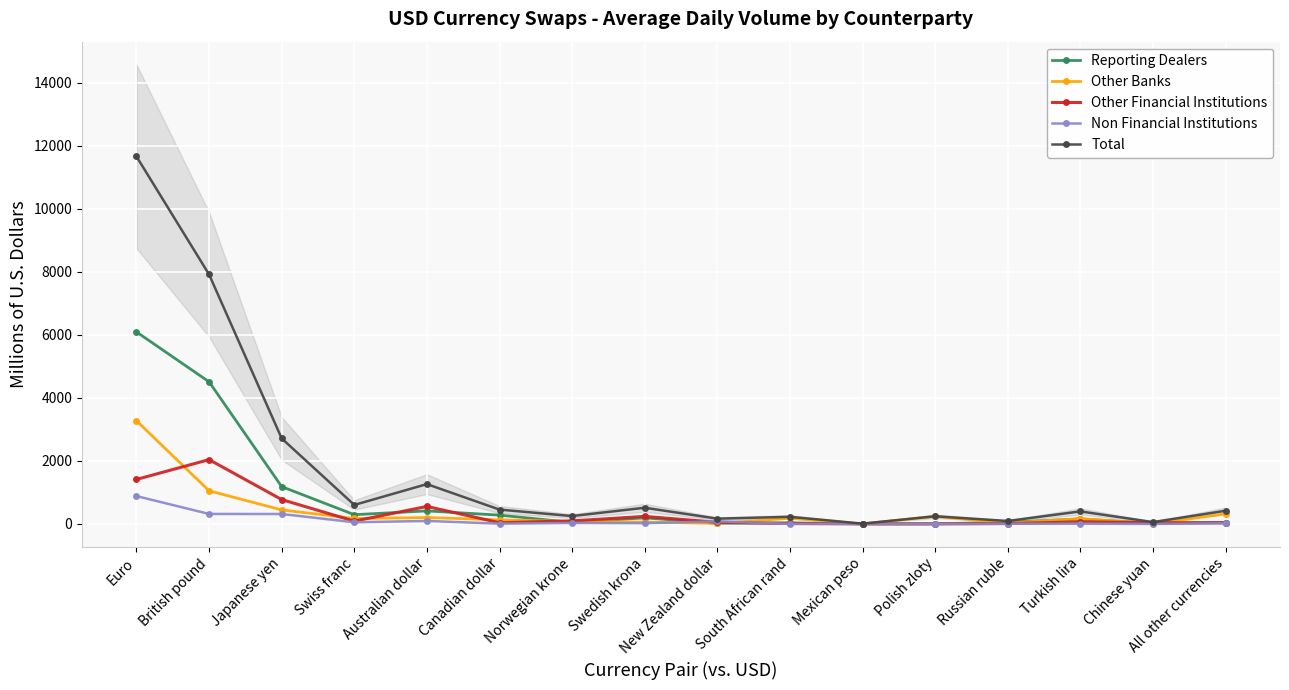

What is the label of the 14th point from the left?

Turkish lira